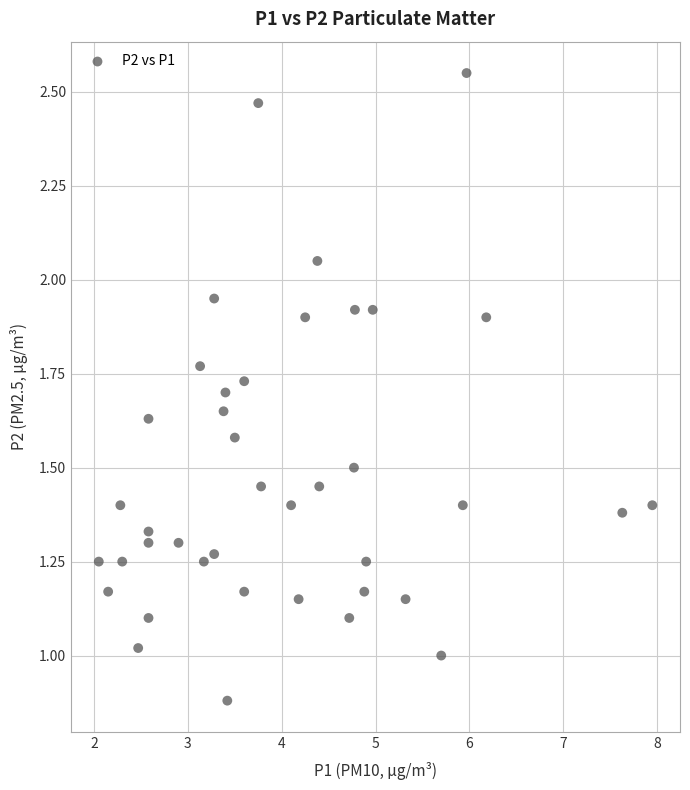

What is the range of X values (max minus min)?

5.9